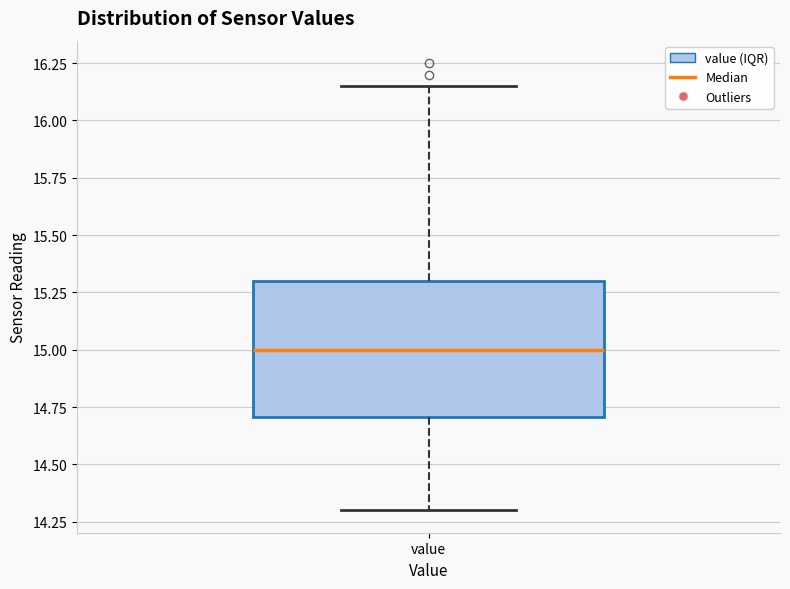

Read this box plot against the y-axis: the position of the median line, the range covered by the box, and the ends of both whiskers. The values are not printed on the chart, so give them approximately, as read against the axis.

median 15.00, box 14.70 to 15.30, whiskers 14.30 to 16.15